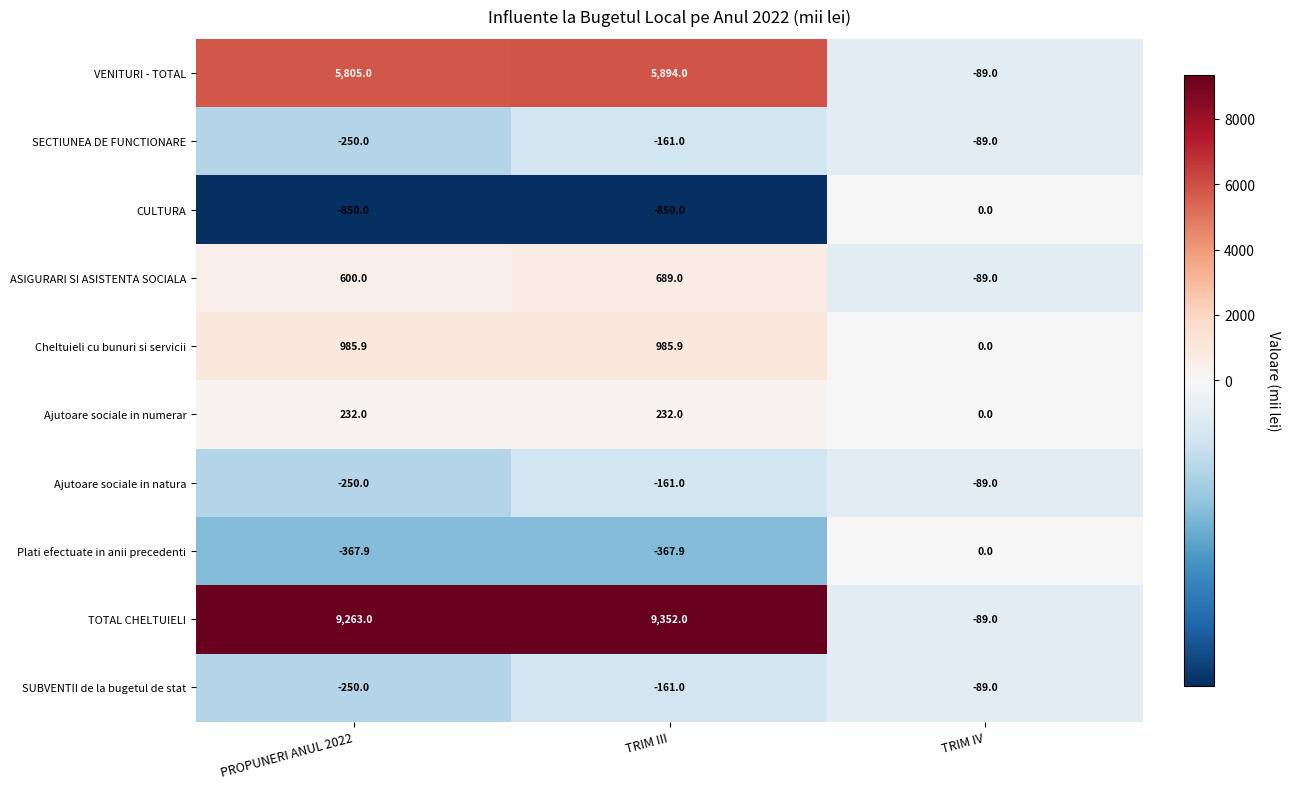

Between PROPUNERI ANUL 2022 and TRIM IV, which series saw the biggest shift?

TOTAL CHELTUIELI